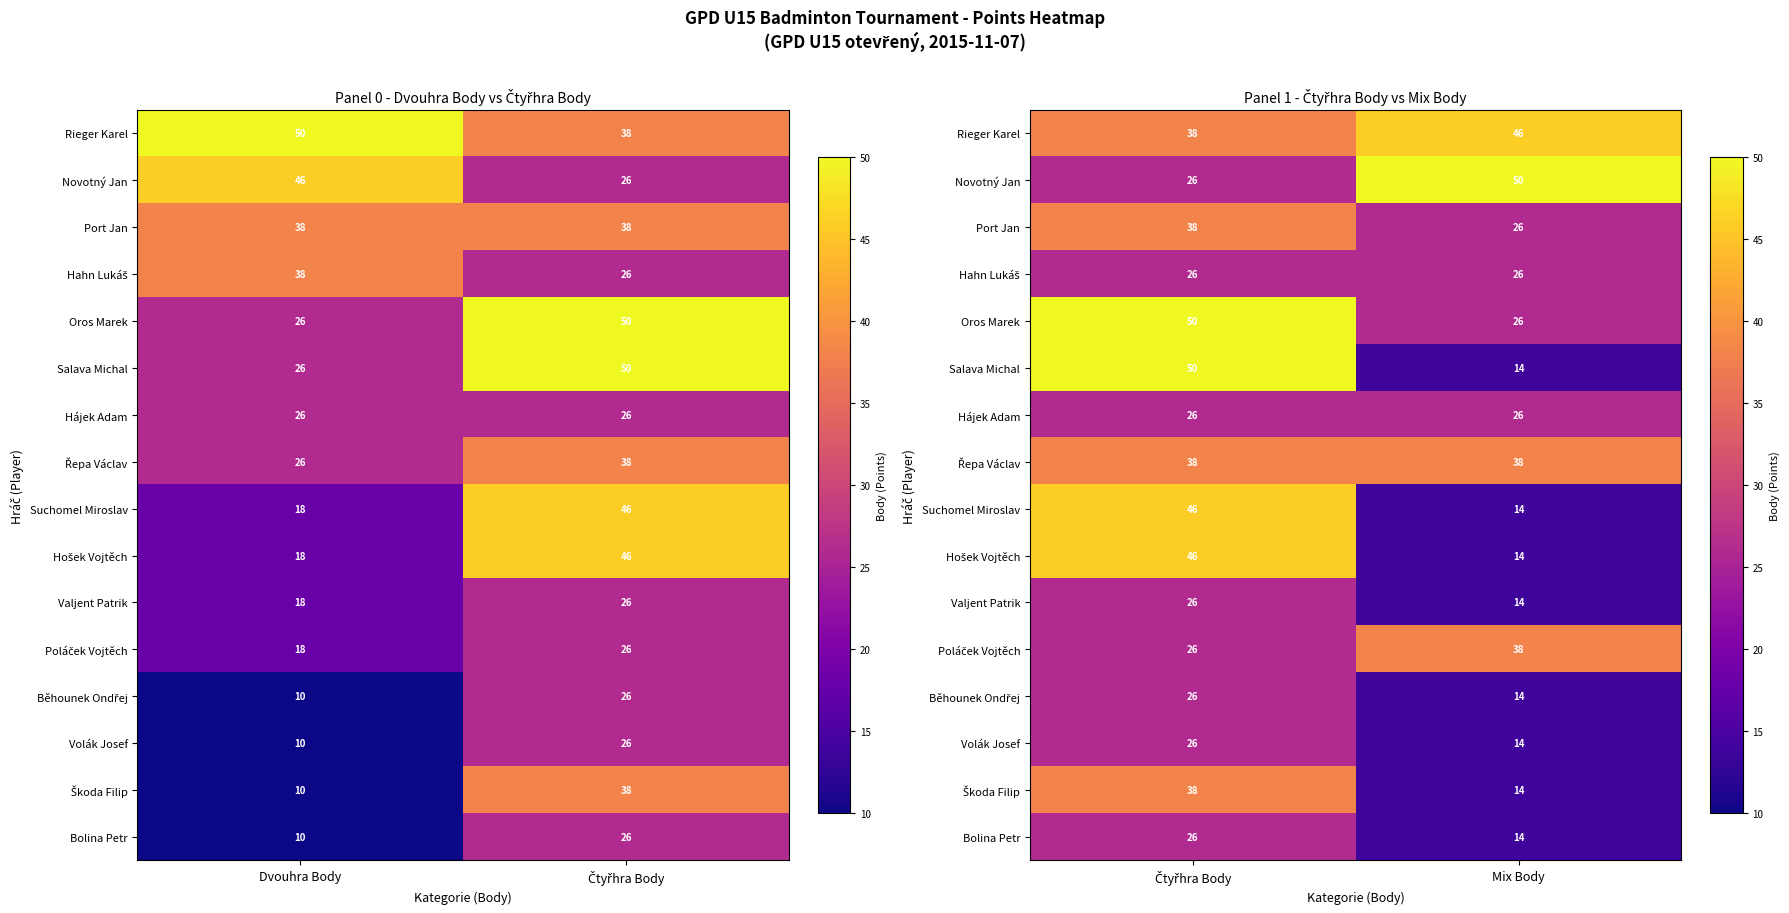

At how many categories does at least one series exceed 25?

2